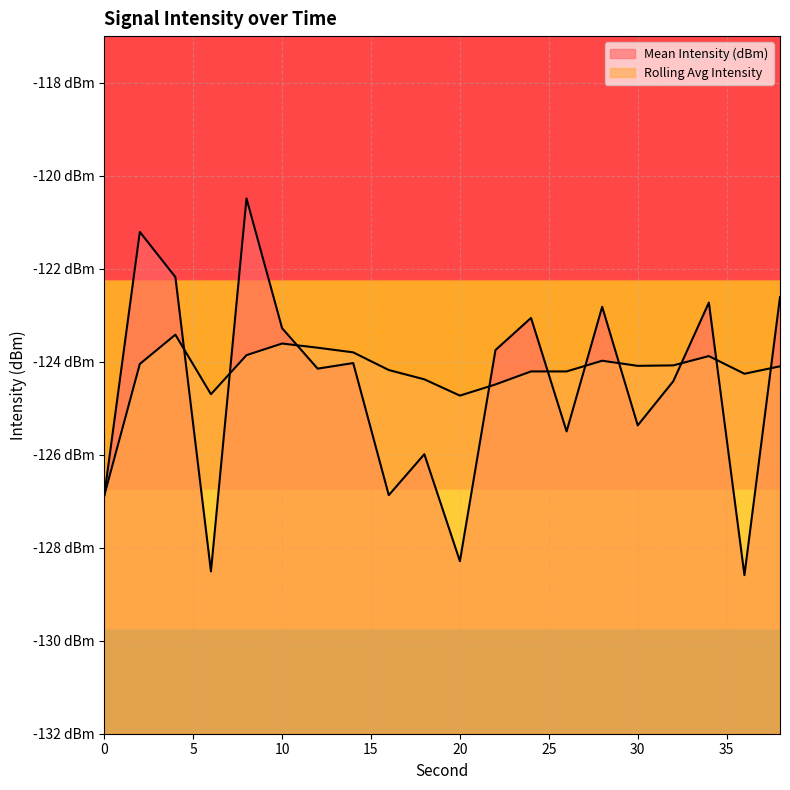

What is the spread (max minus min) of values at 28?

1.2